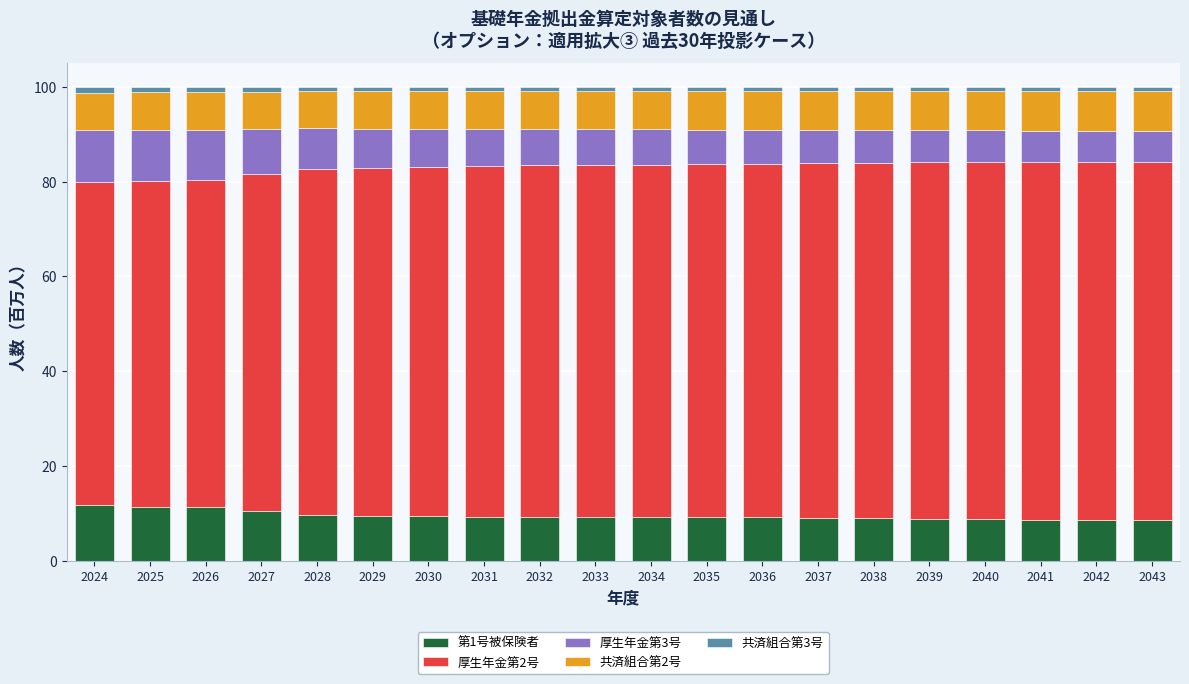

How many categories are shown in the chart?

20